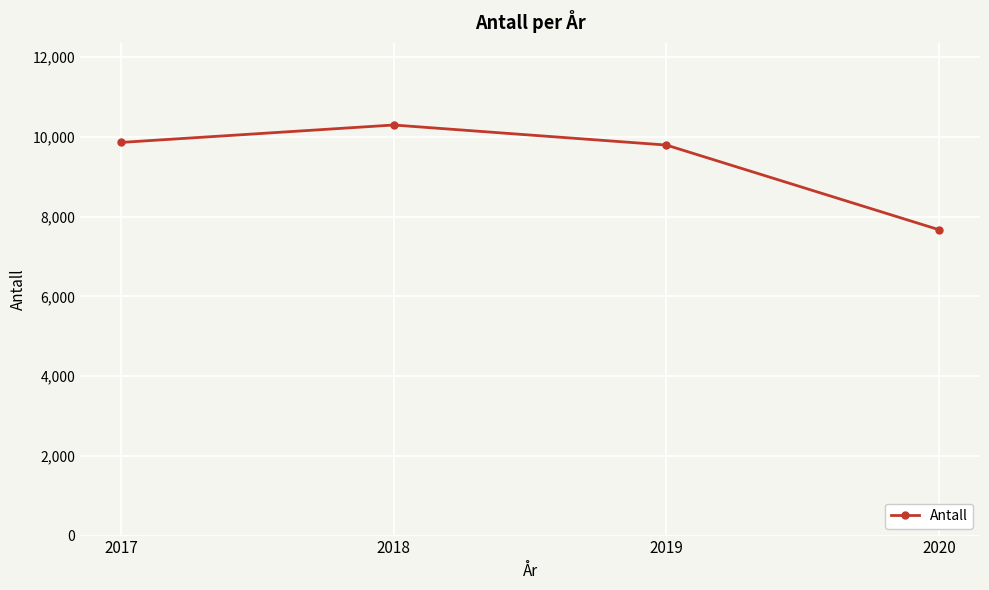

Where is the first local maximum?

2018